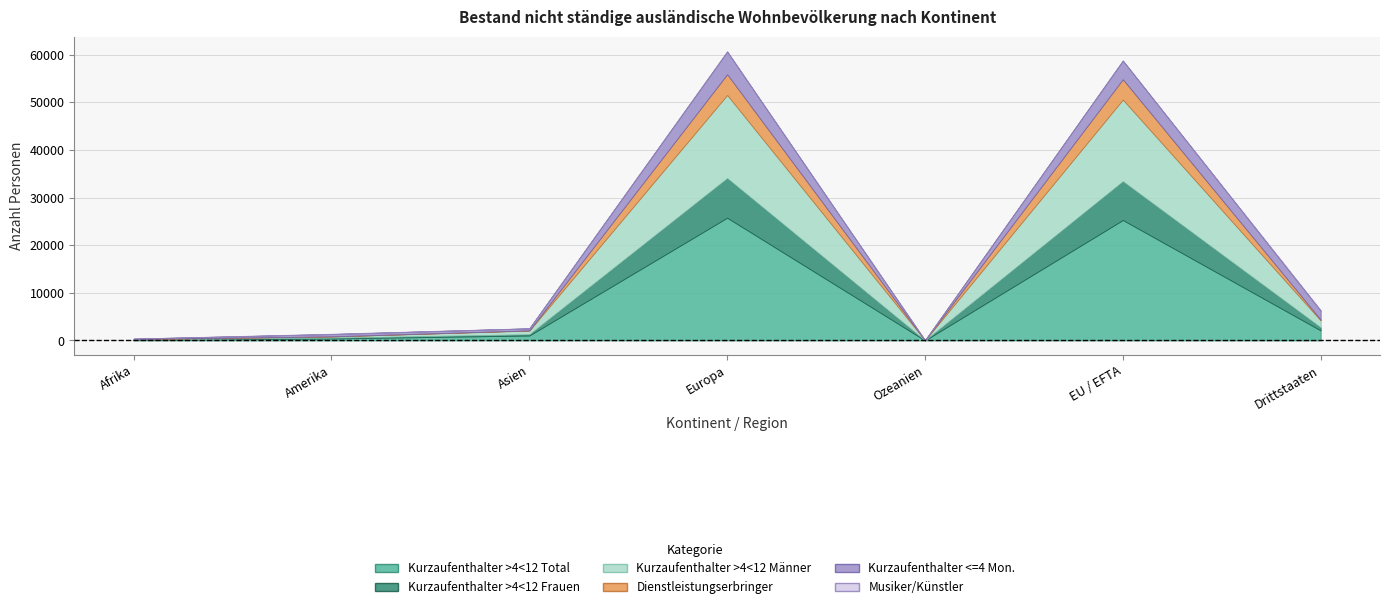

Which series has the largest total across all categories?

Kurzaufenthalter > 4 < 12 Mon. Total